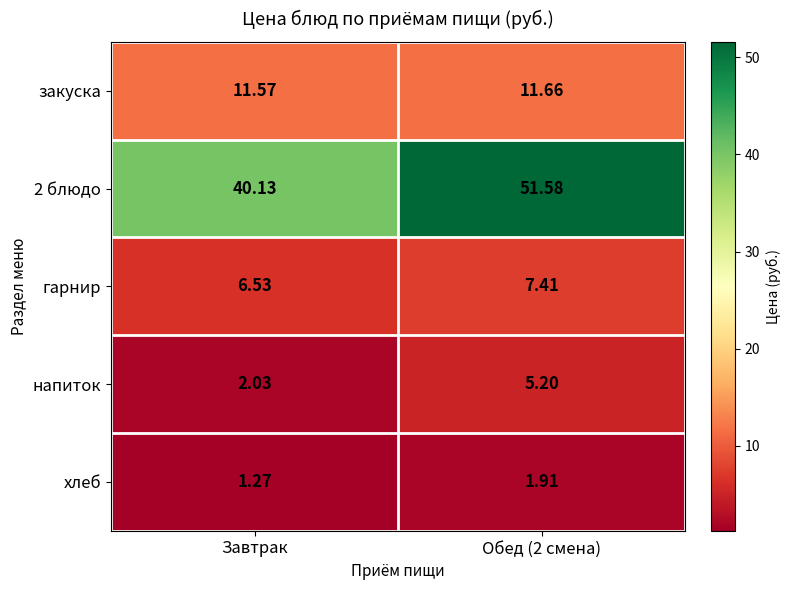

What is the spread (max minus min) of values at Завтрак?

38.9